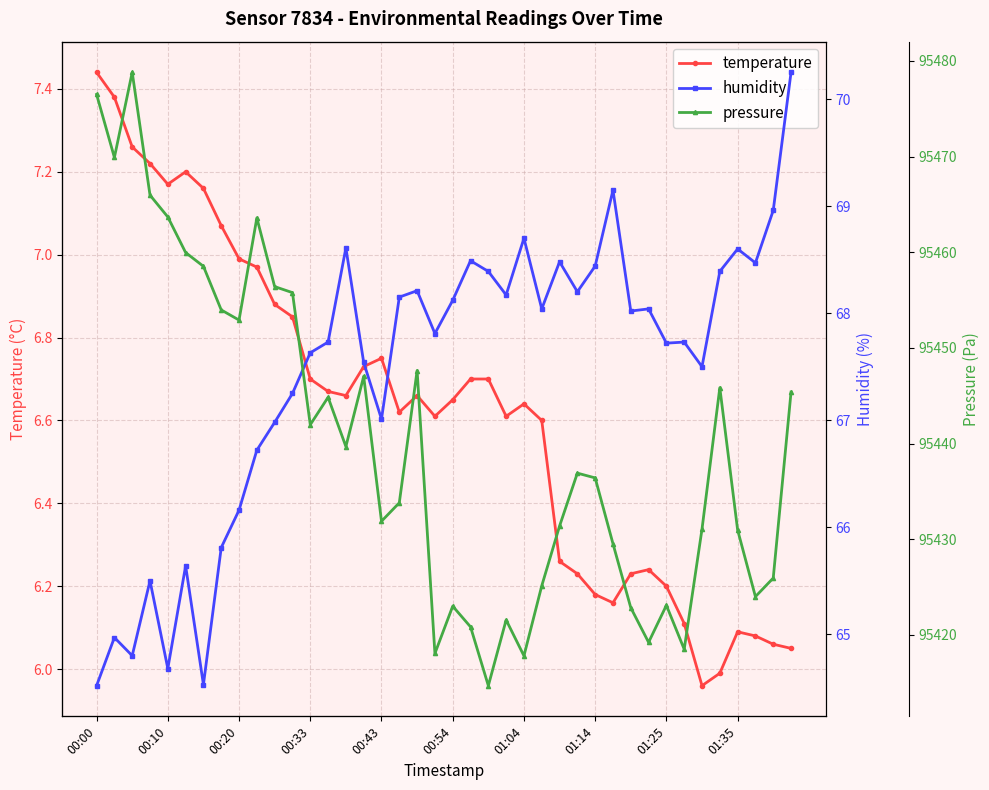

True or false: temperature has more than 0 interior local peaks.

True